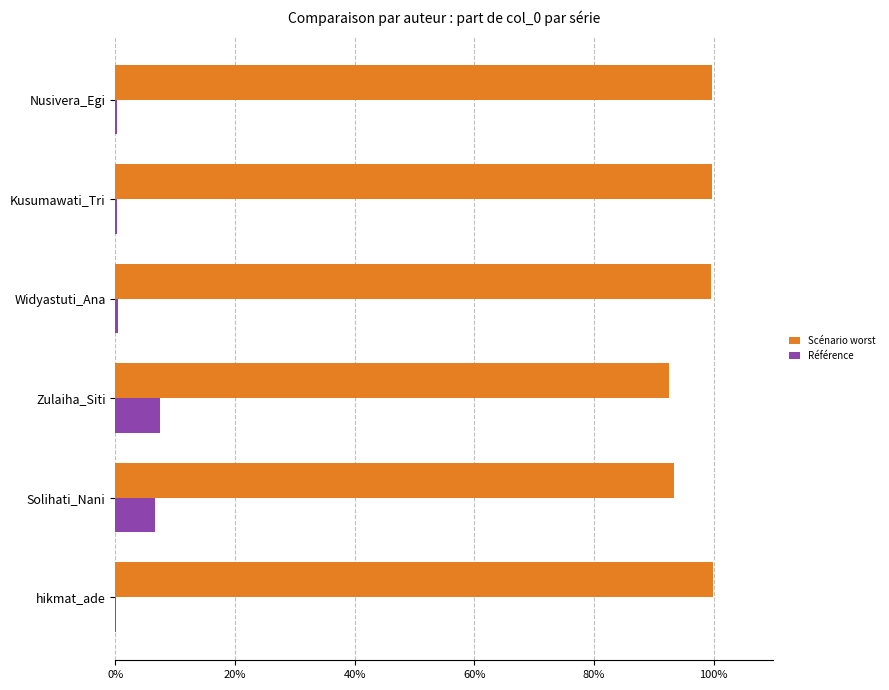

Is the value of Scénario worst at Widyastuti_Ana greater than the value of Référence at Widyastuti_Ana?

Yes